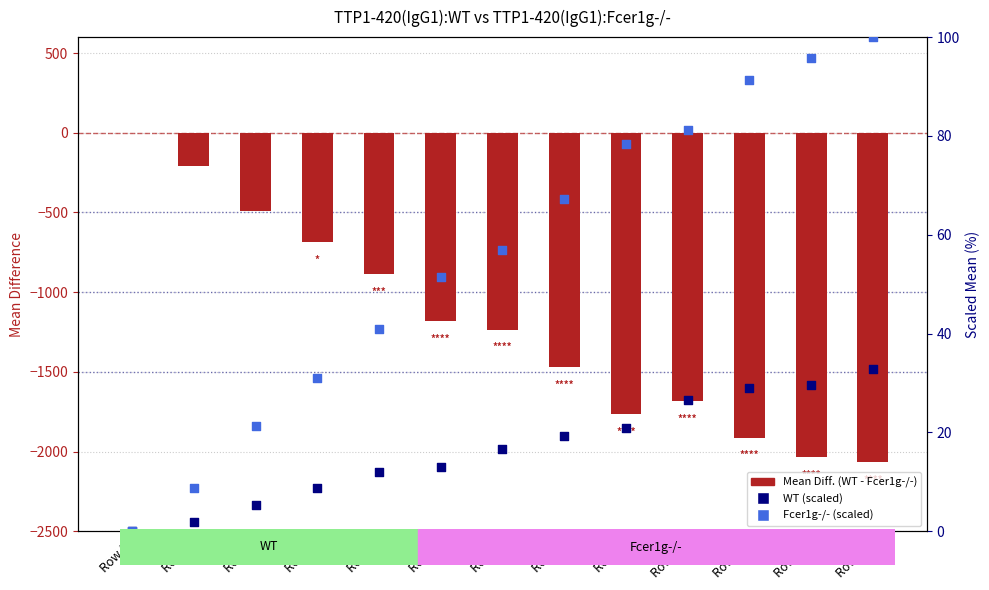

At which category is the sum across all series the highest?

Row 1